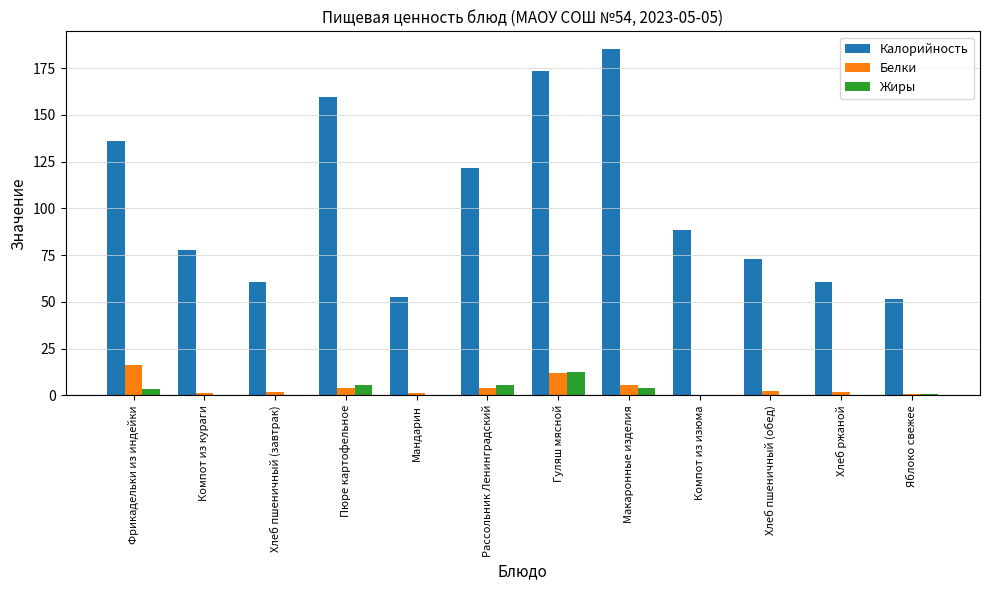

Which category has the highest value in the Калорийность series?

Макаронные изделия